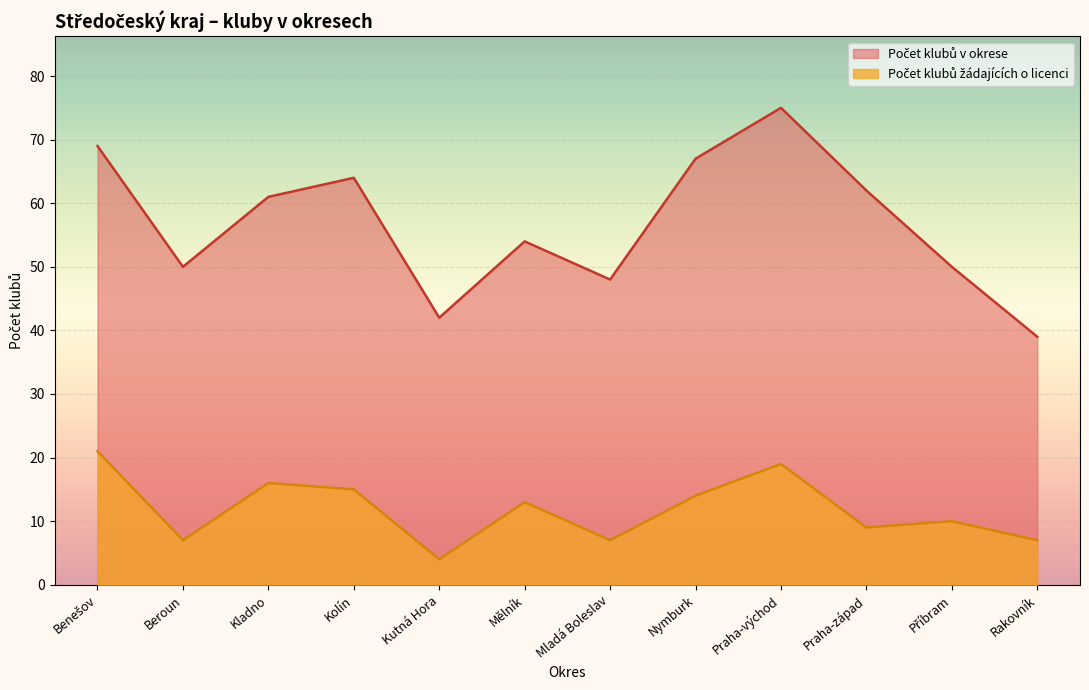

What is the label of the 11th point from the left?

Příbram